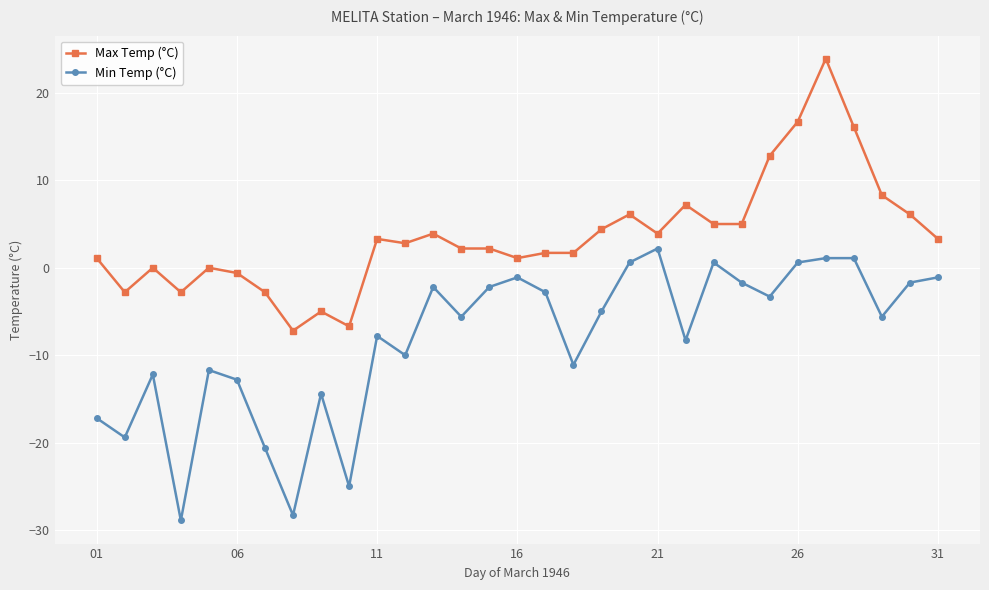

What is the minimum value for Max Temp (°C)?

-7.2